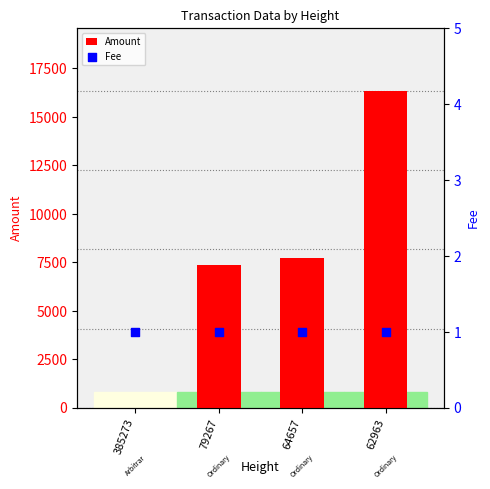

Is the value of Fee at 64657 greater than the value of Amount at 385273?

Yes